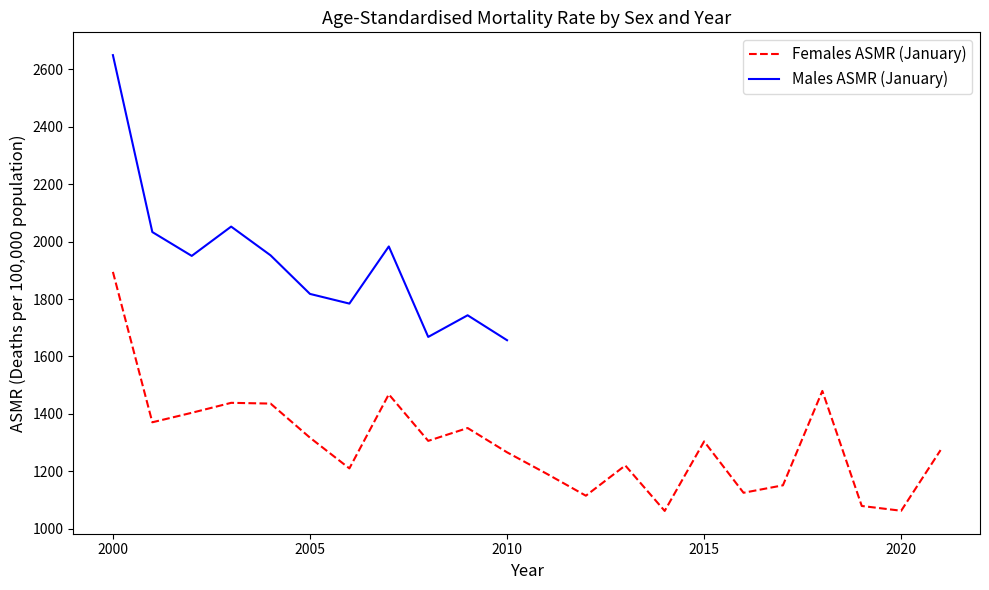

True or false: the data shows 1125.6 at 2016.

True